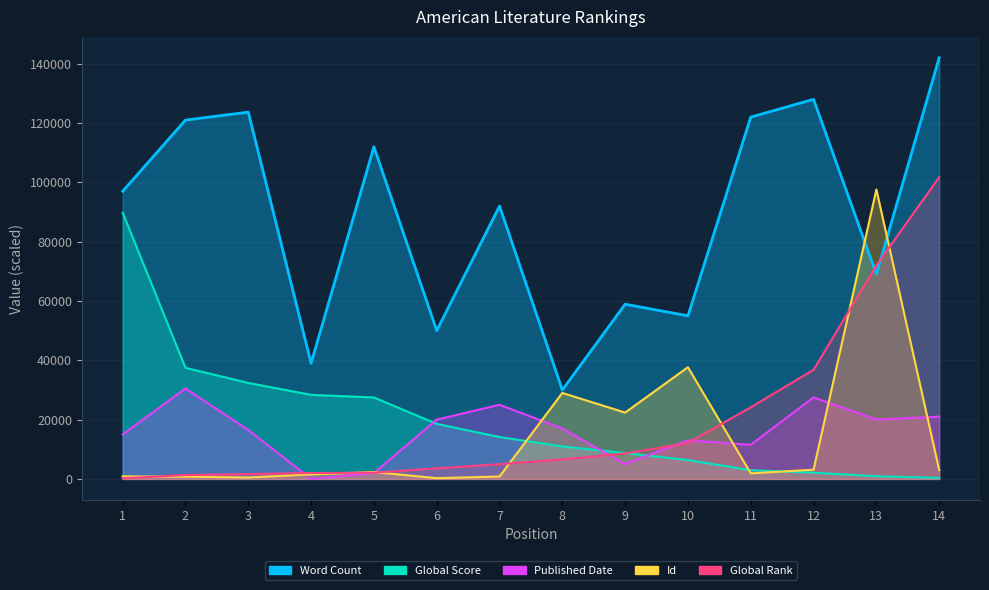

Where do Published Date and Global Rank first cross each other?

3 and 4